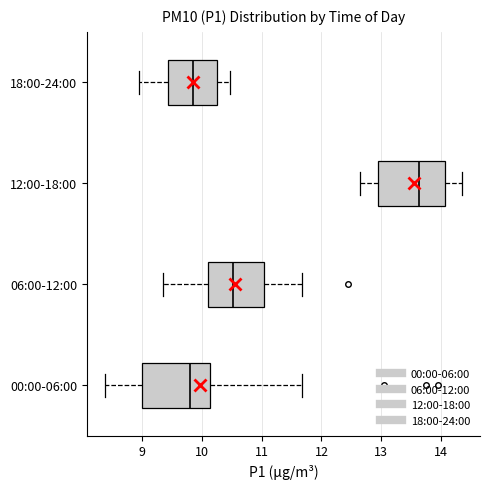

Reading bottom to top, read every box against the x-axis: the position of its median line, the range the box covers, and the ends of its whiskers. The values are not printed on the chart, so give them approximately, as read against the axis.

00:00-06:00: median 9.8, box 9.0 to 10.1, whiskers 8.4 to 11.7
06:00-12:00: median 10.5, box 10.1 to 11.0, whiskers 9.4 to 11.7
12:00-18:00: median 13.6, box 12.9 to 14.1, whiskers 12.7 to 14.4
18:00-24:00: median 9.9, box 9.4 to 10.3, whiskers 9.0 to 10.5